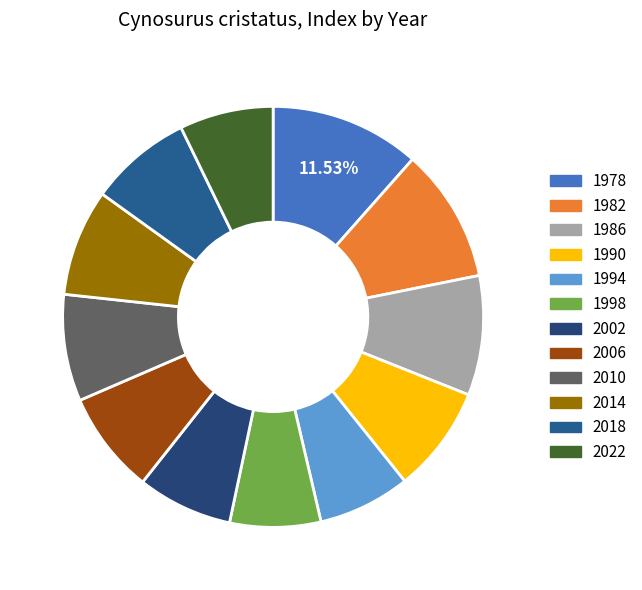

To the nearest percent, what is the average slice percentage?

8%